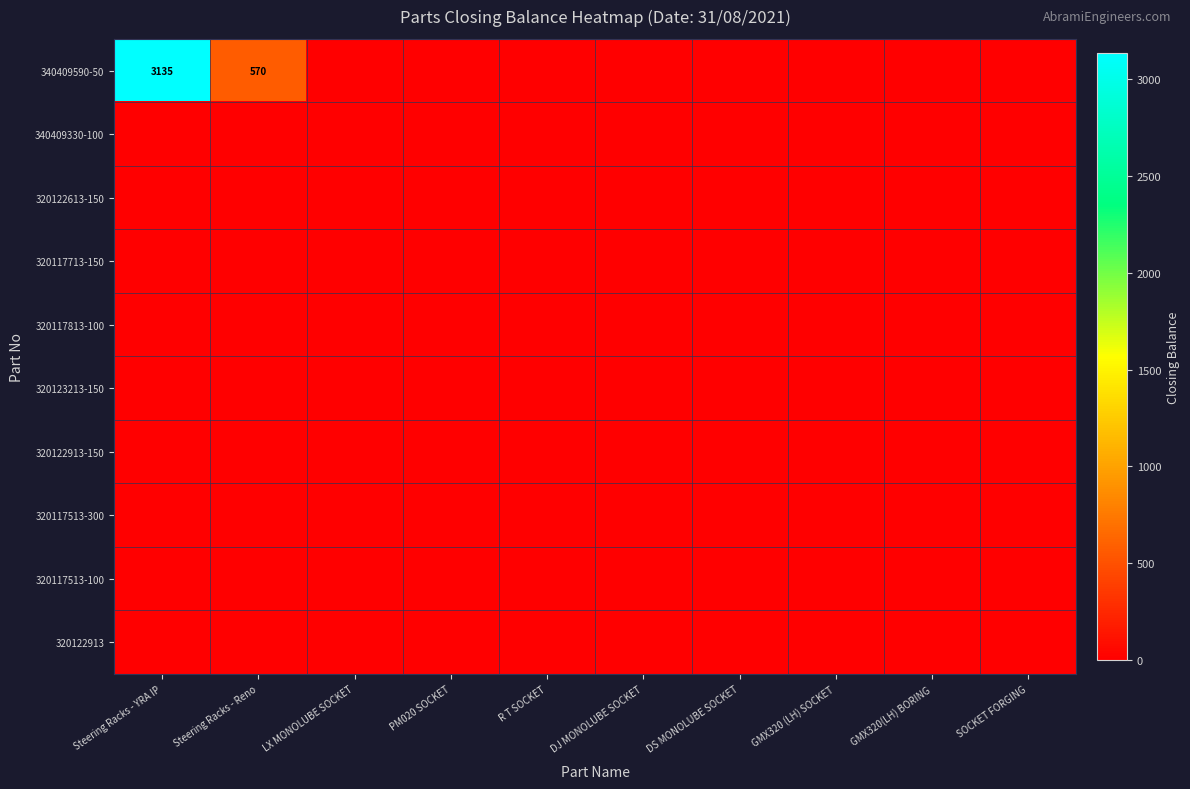

Which series has the widest spread of values?

340409590-50